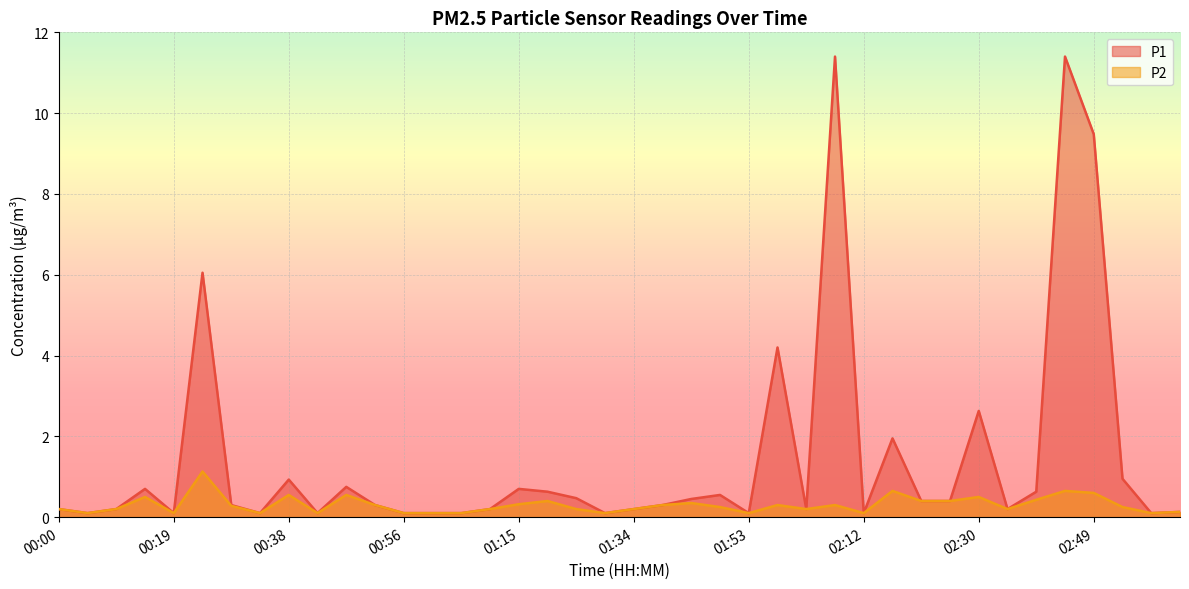

What is the maximum value shown in the chart?

11.4